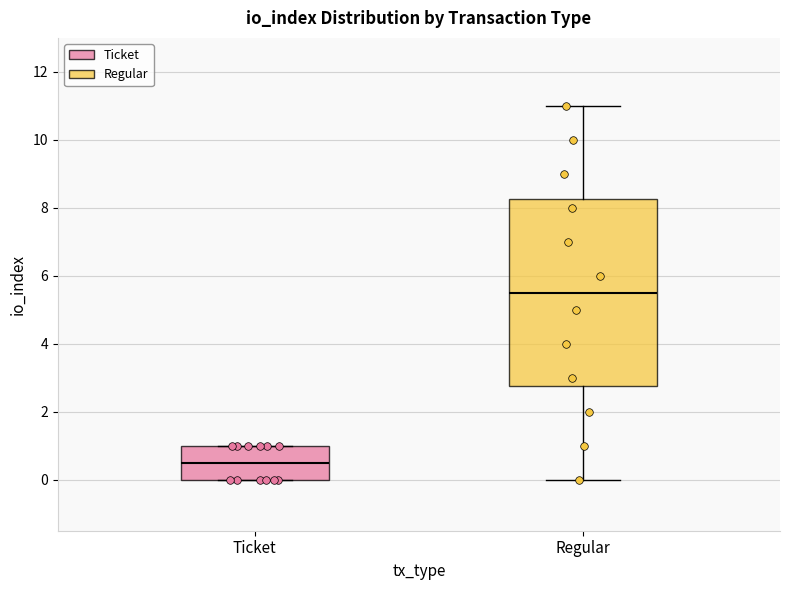

Where is the upper edge of the box for Ticket on the y-axis? The values are not printed on the chart, so give them approximately, as read against the axis.

1.0